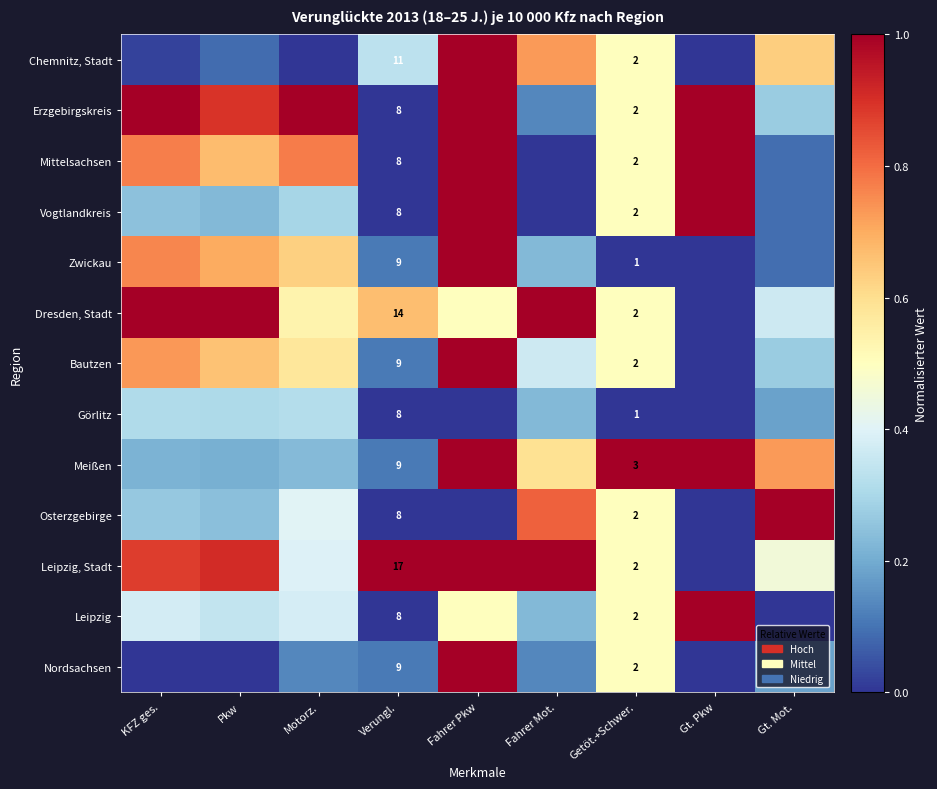

What is the total value across all series at Gt. Mot.?

4.4